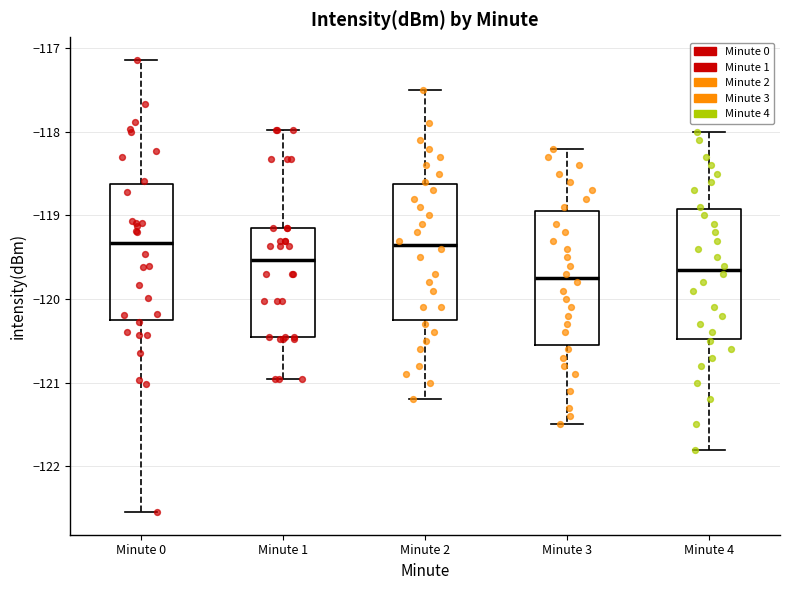

Where is the lower edge of the box for Minute 4 on the y-axis? The values are not printed on the chart, so give them approximately, as read against the axis.

-120.5